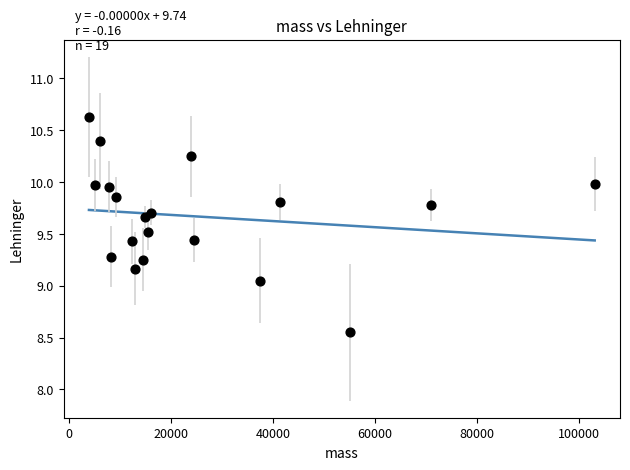

What is the range of Y values (max minus min)?

2.1